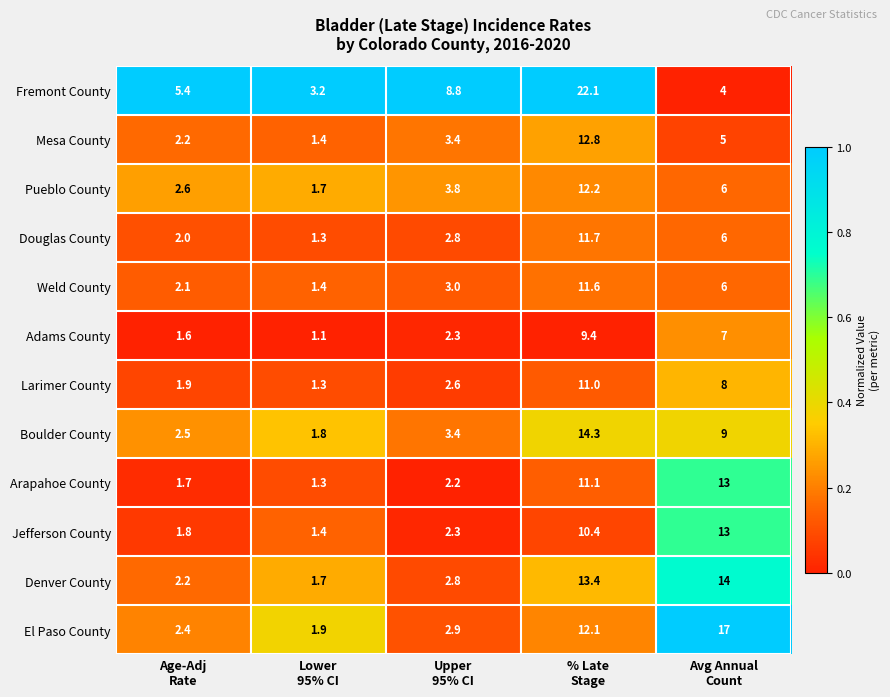

What is the difference between the maximum and second lowest values in the Mesa County series?

10.6